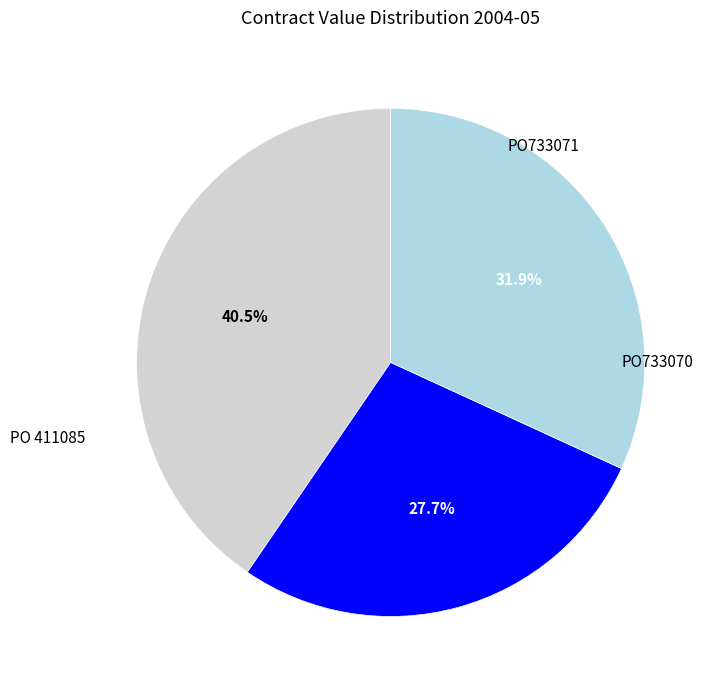

What percentage is NOT represented by PO 411085?

59.5%